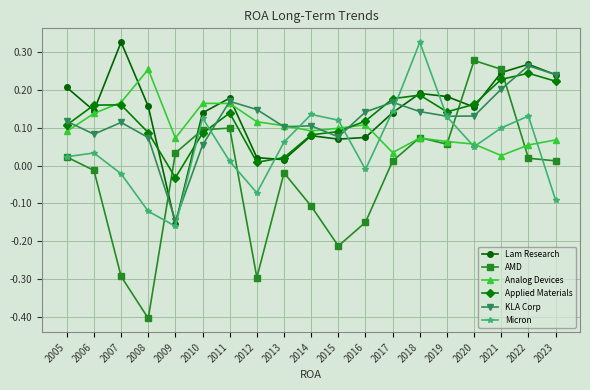

How many negative values does the Applied Materials series have?

1